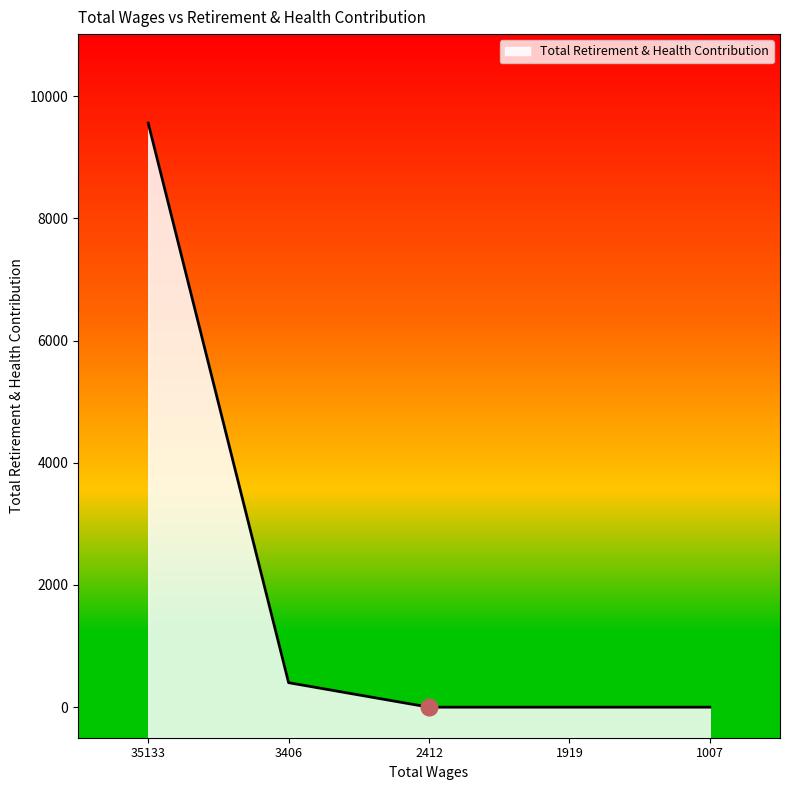

List the labels in order of value, smallest first.

2412.0, 1919.0, 1007.0, 3406.0, 35133.0